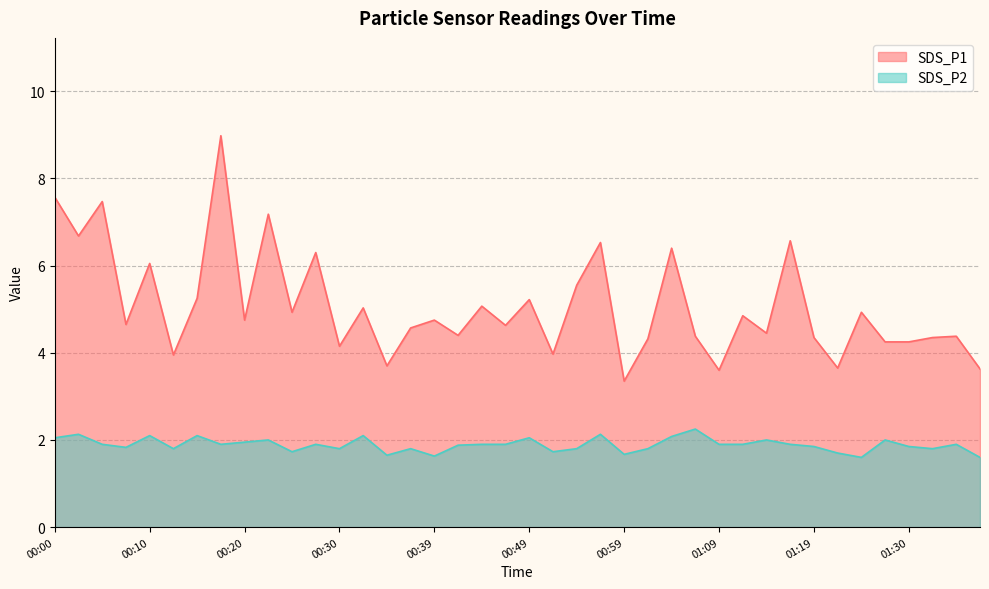

What is the label of the 17th point from the right?

00:56